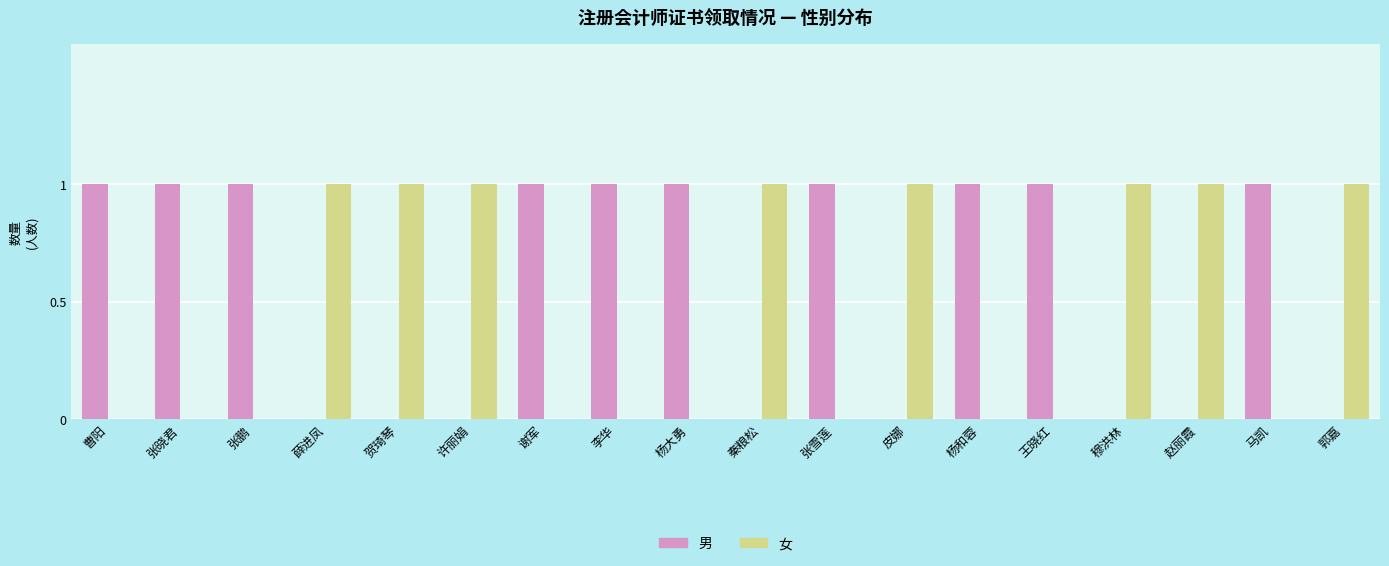

What is the sum of all 女 values?

8